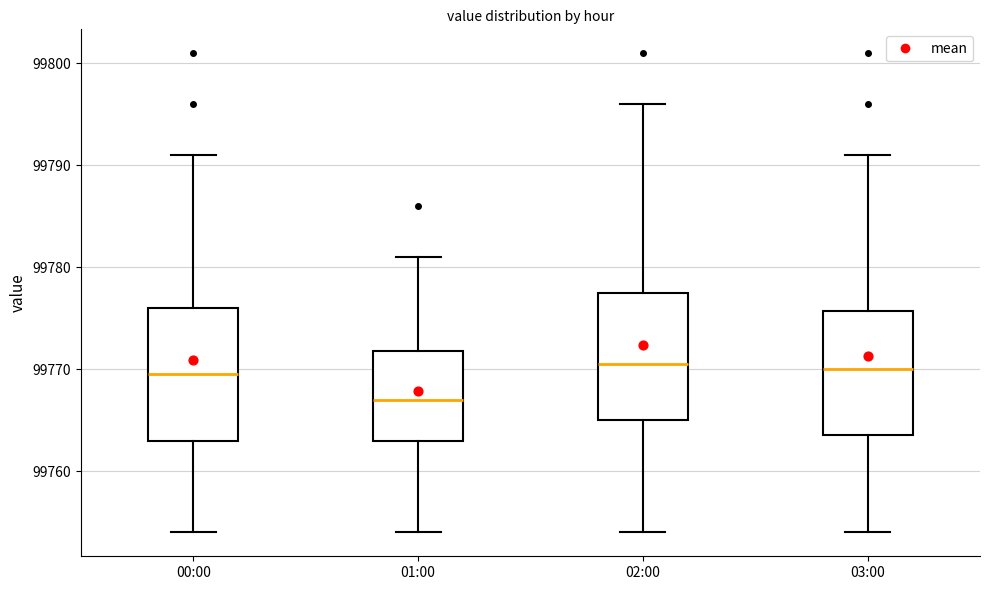

Which box's median line is the lowest?

01:00